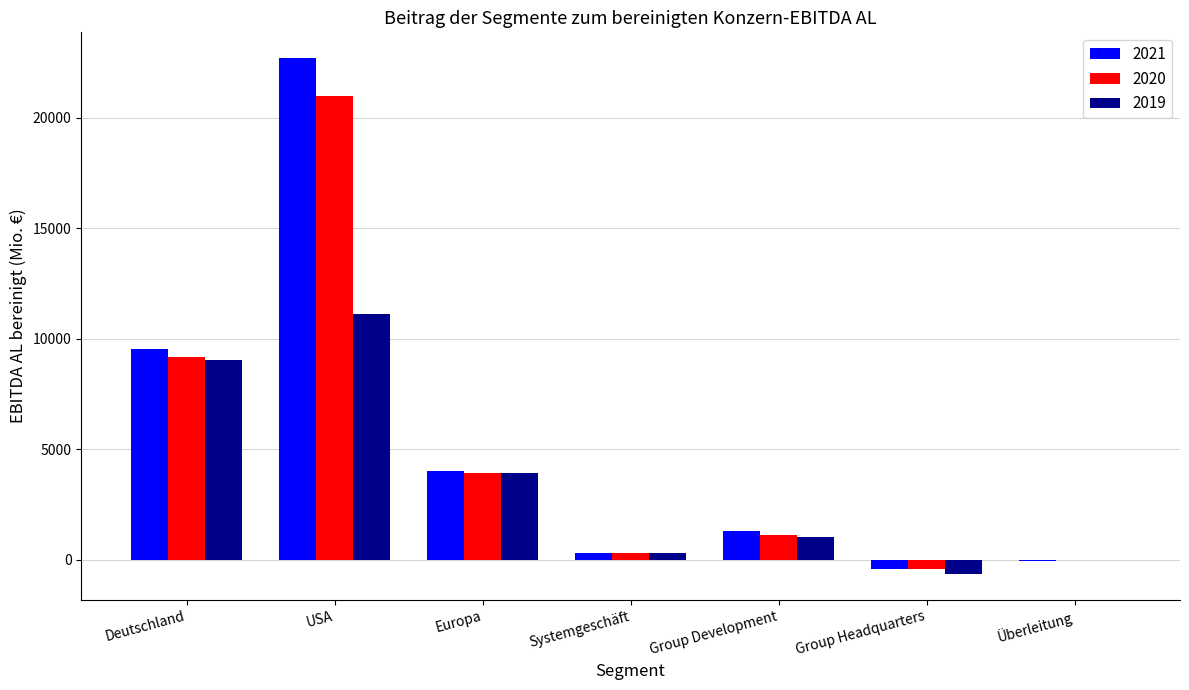

What is the sum of all 2020 values?

35018